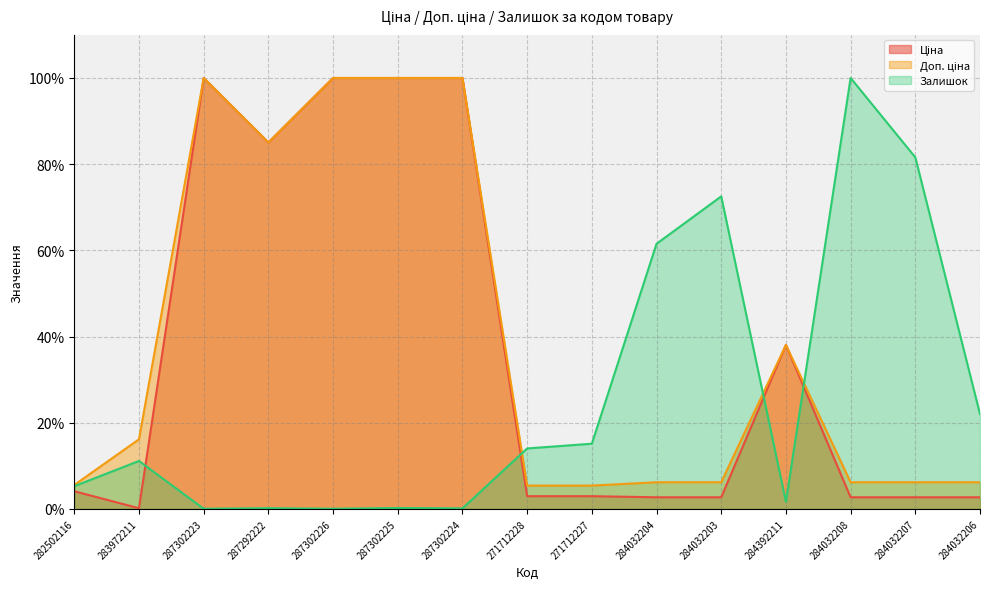

At which label does Ціна reach its peak?

287302223